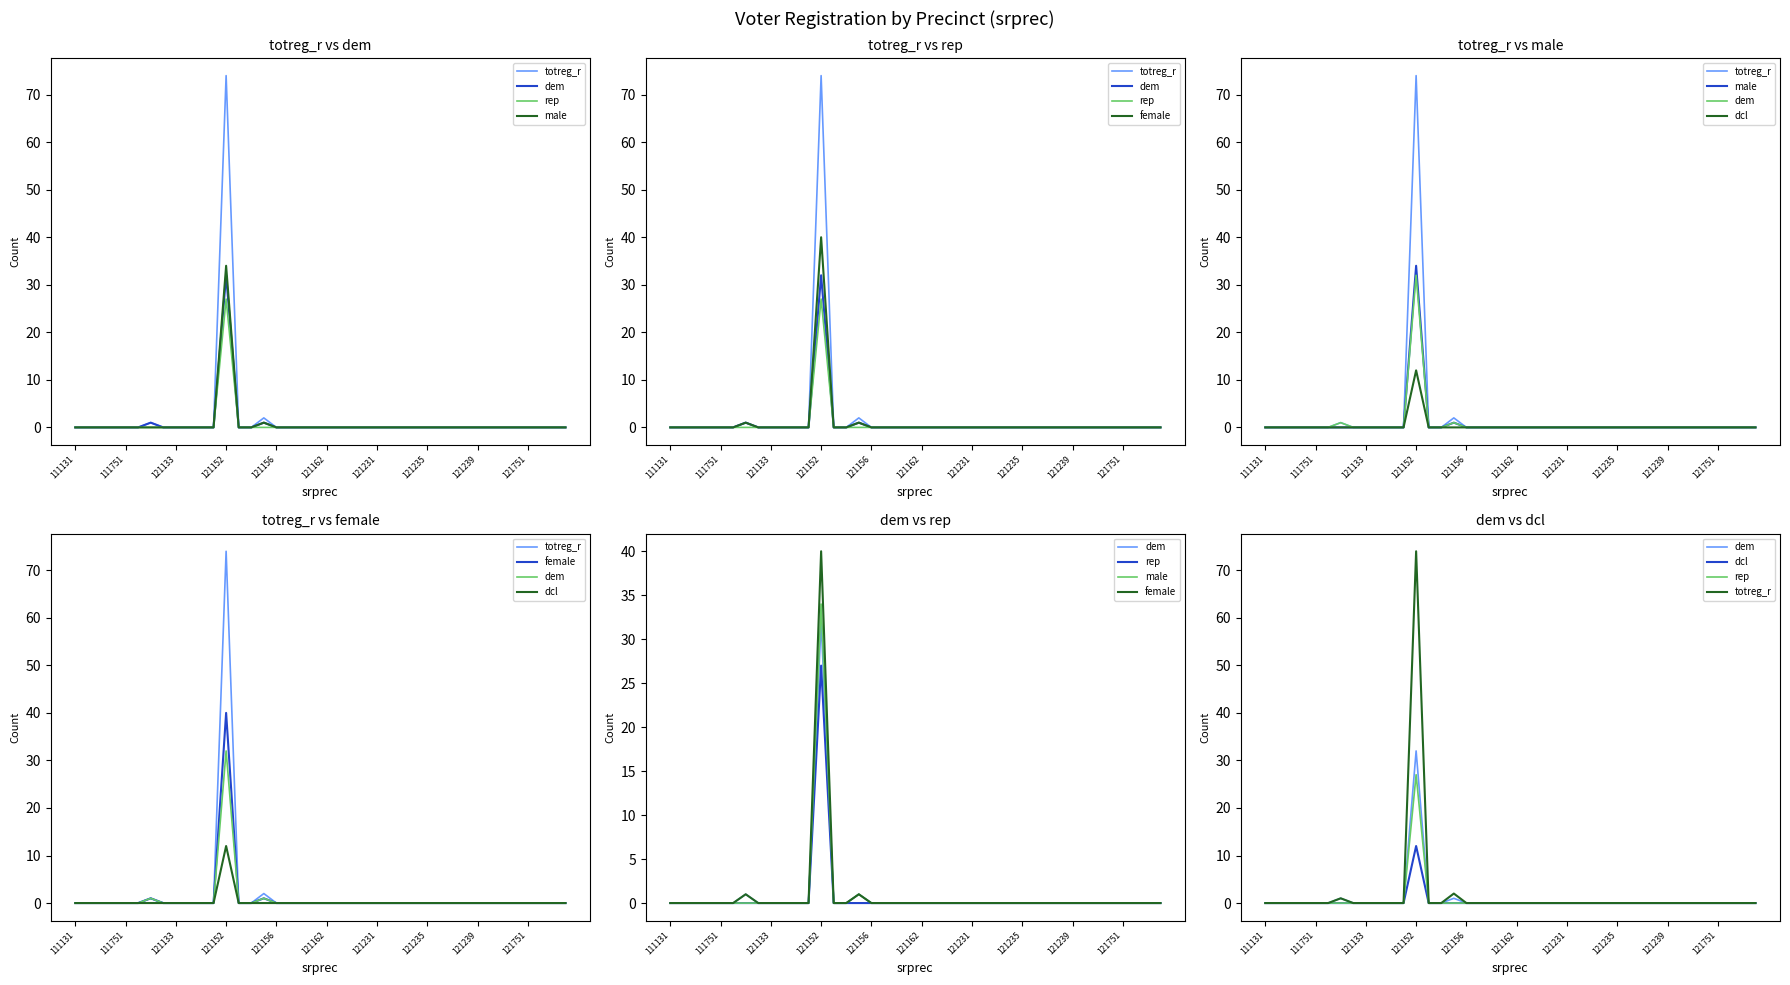

What is the label of the 8th point from the left?

121235